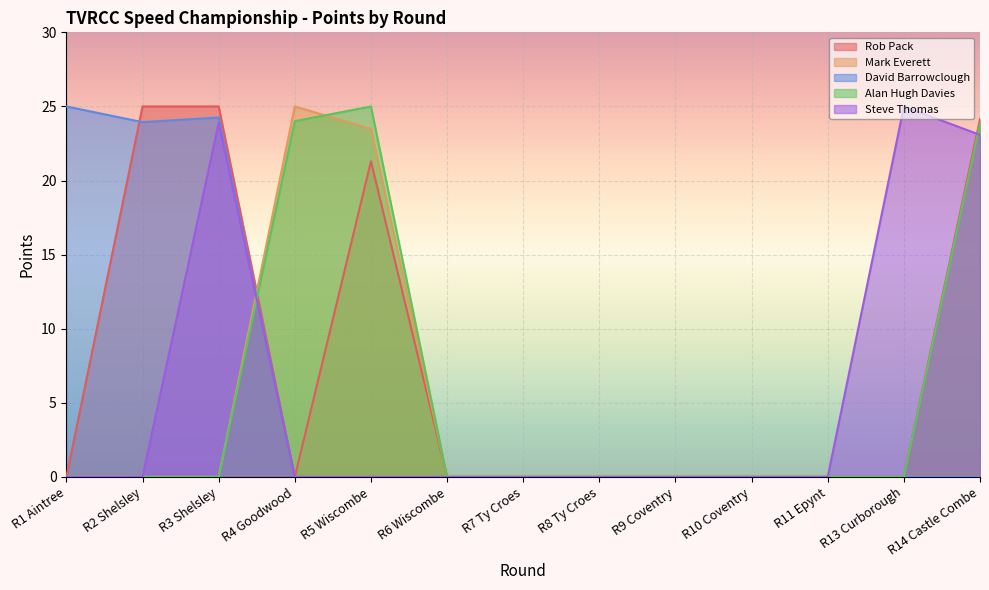

What position from the right is R3 Shelsley?

11